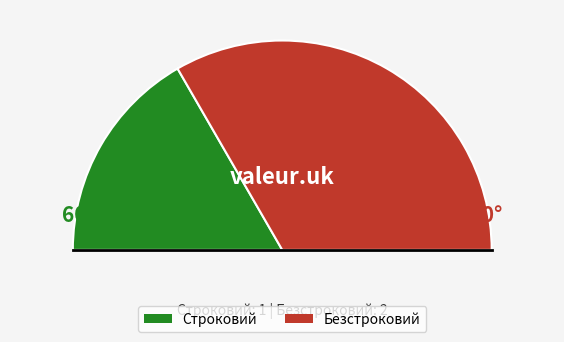

Which category accounts for the majority?

Безстроковий